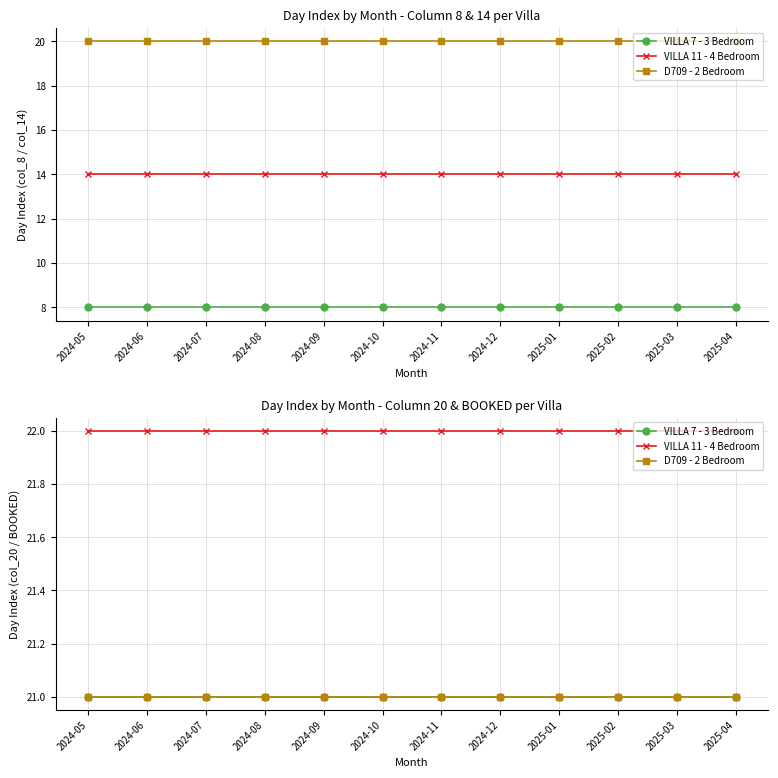

Which series changed the most between 2024-10 and 2024-11?

VILLA 7 - 3 Bedroom